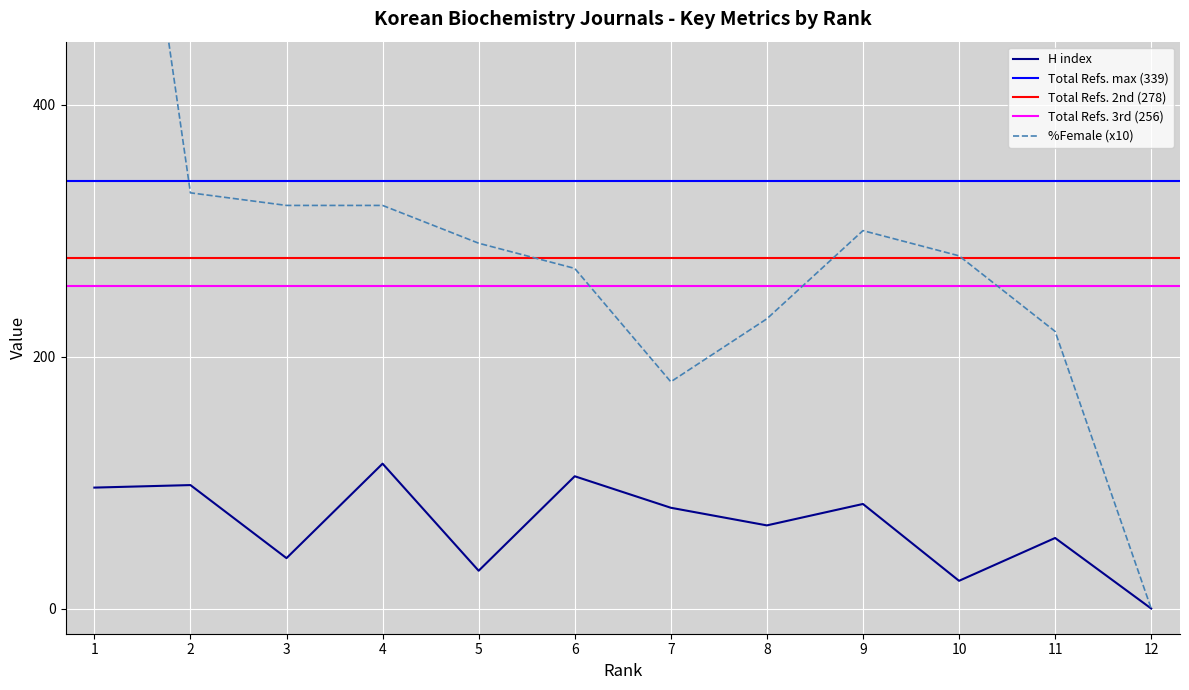

What is the difference between the second highest and minimum values in the H index series?

105